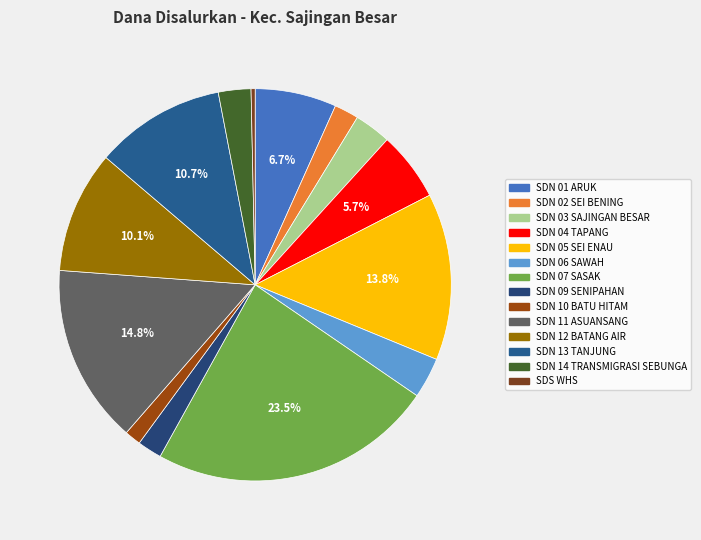

Combined, do SDN 13 TANJUNG and SDN 11 ASUANSANG account for over 50%?

No